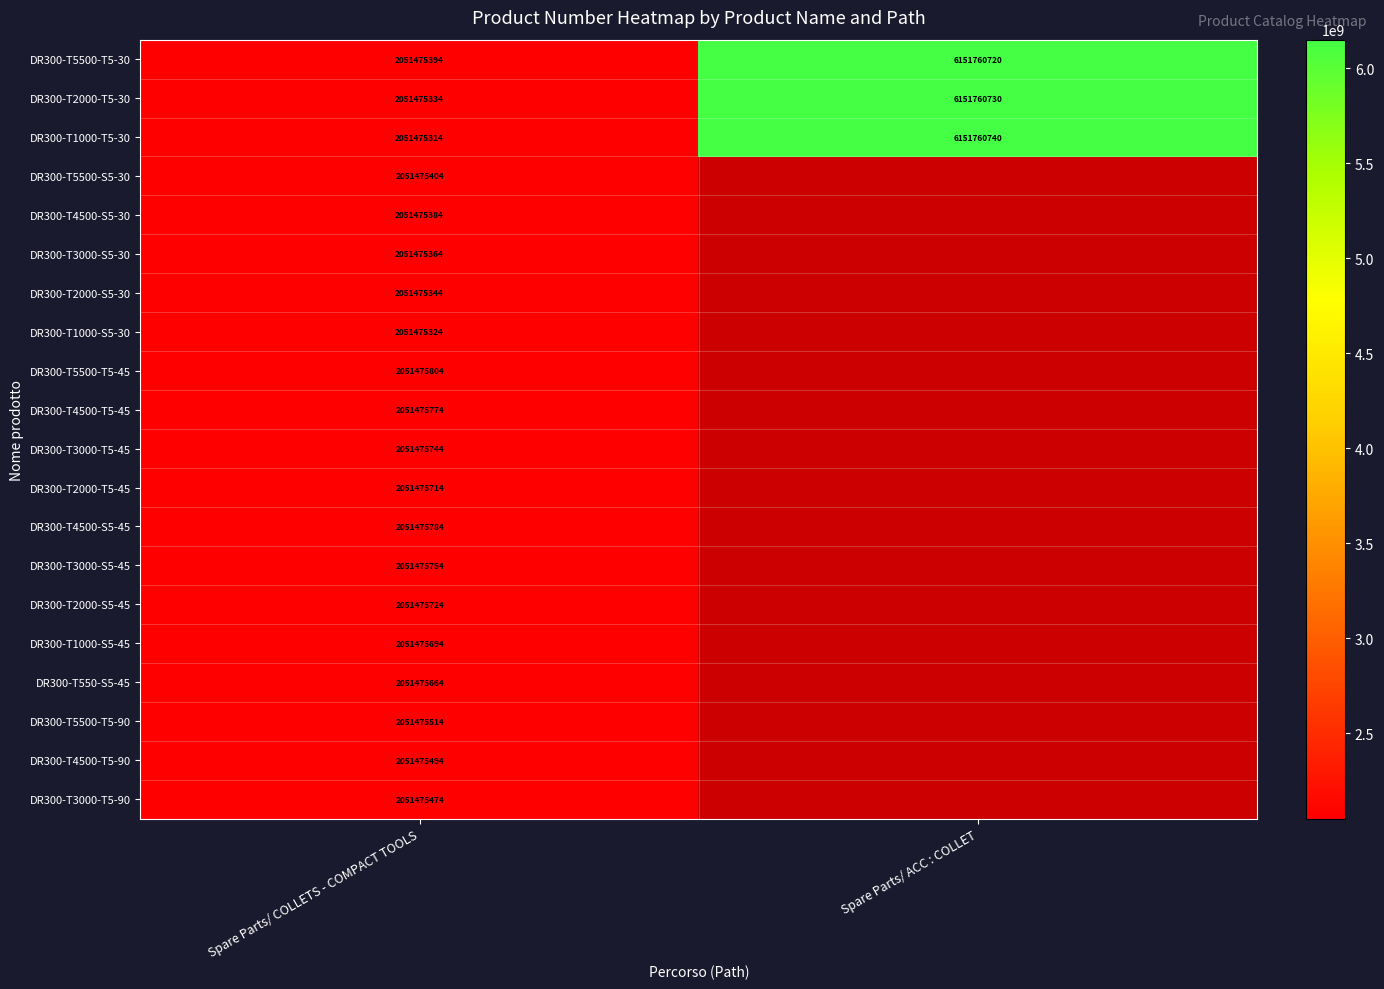

What is the total value across all series at Spare Parts/ COLLETS - COMPACT TOOLS?

41029511000